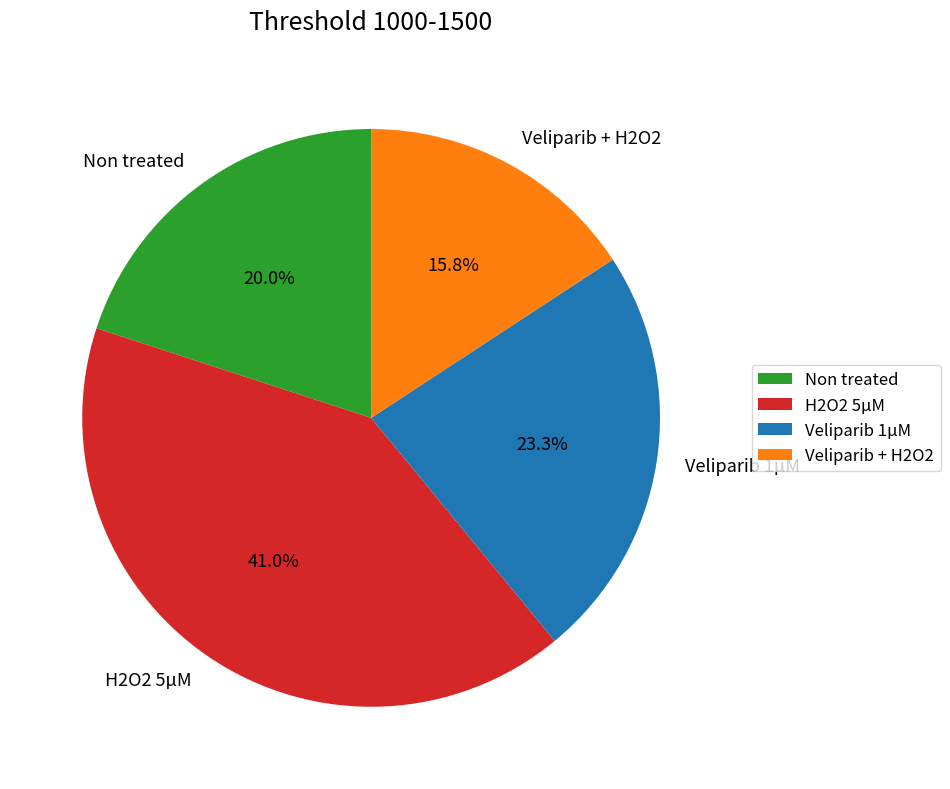

True or false: Veliparib + H2O2 accounts for 7% of the total.

False